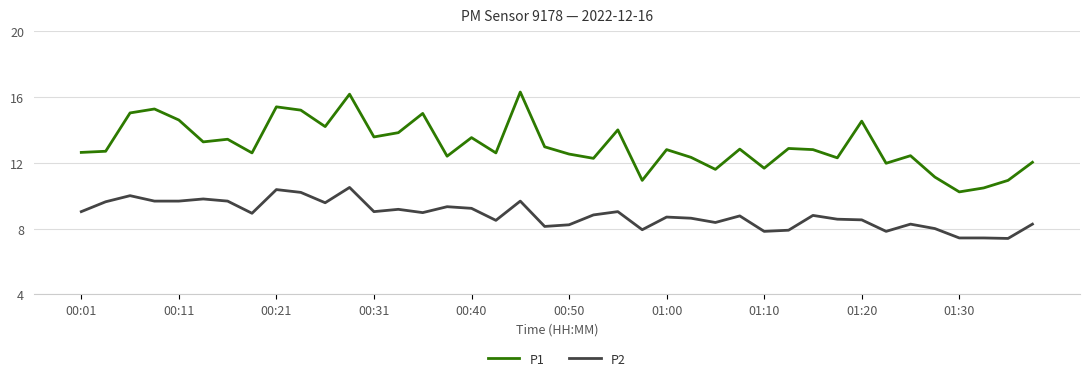

True or false: P1 and P2 intersect in this chart.

False